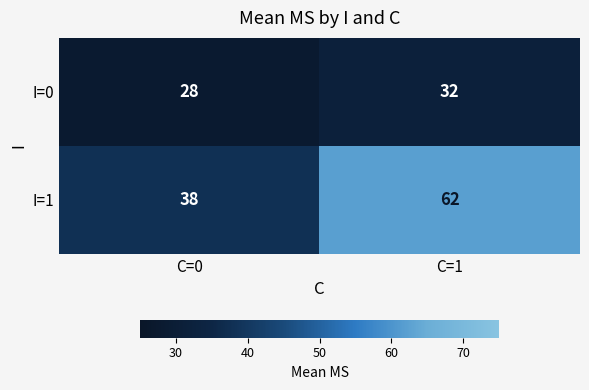

At which category is the sum across all series the highest?

C=1